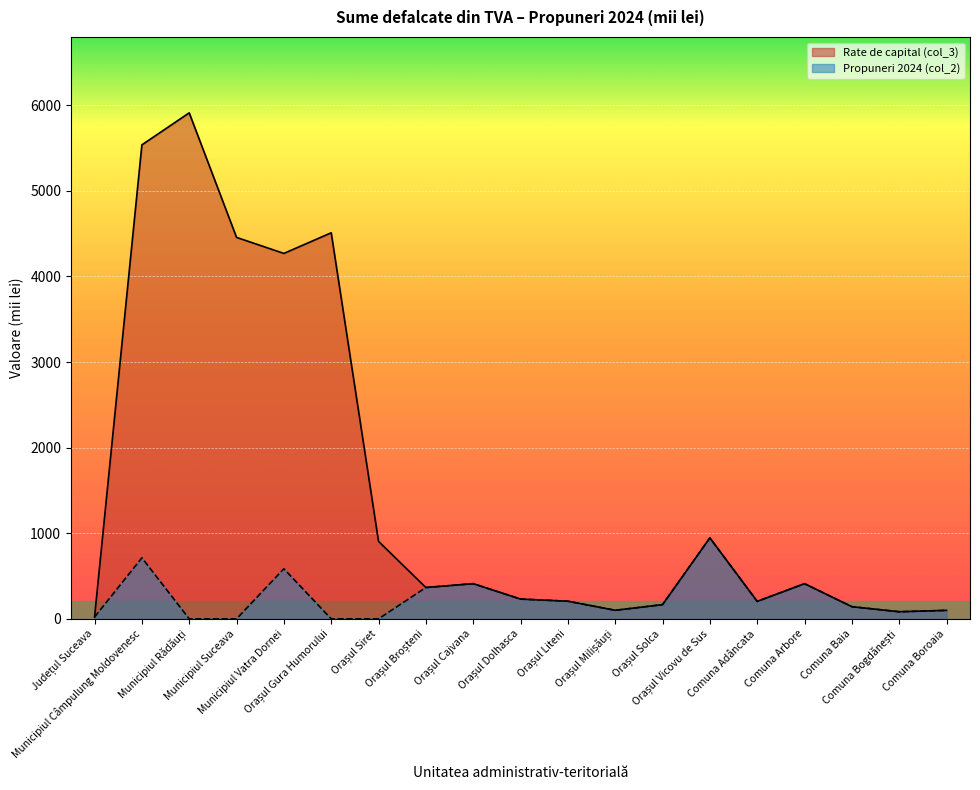

What is the total value across all series at Municipiul Câmpulung Moldovenesc?

6250